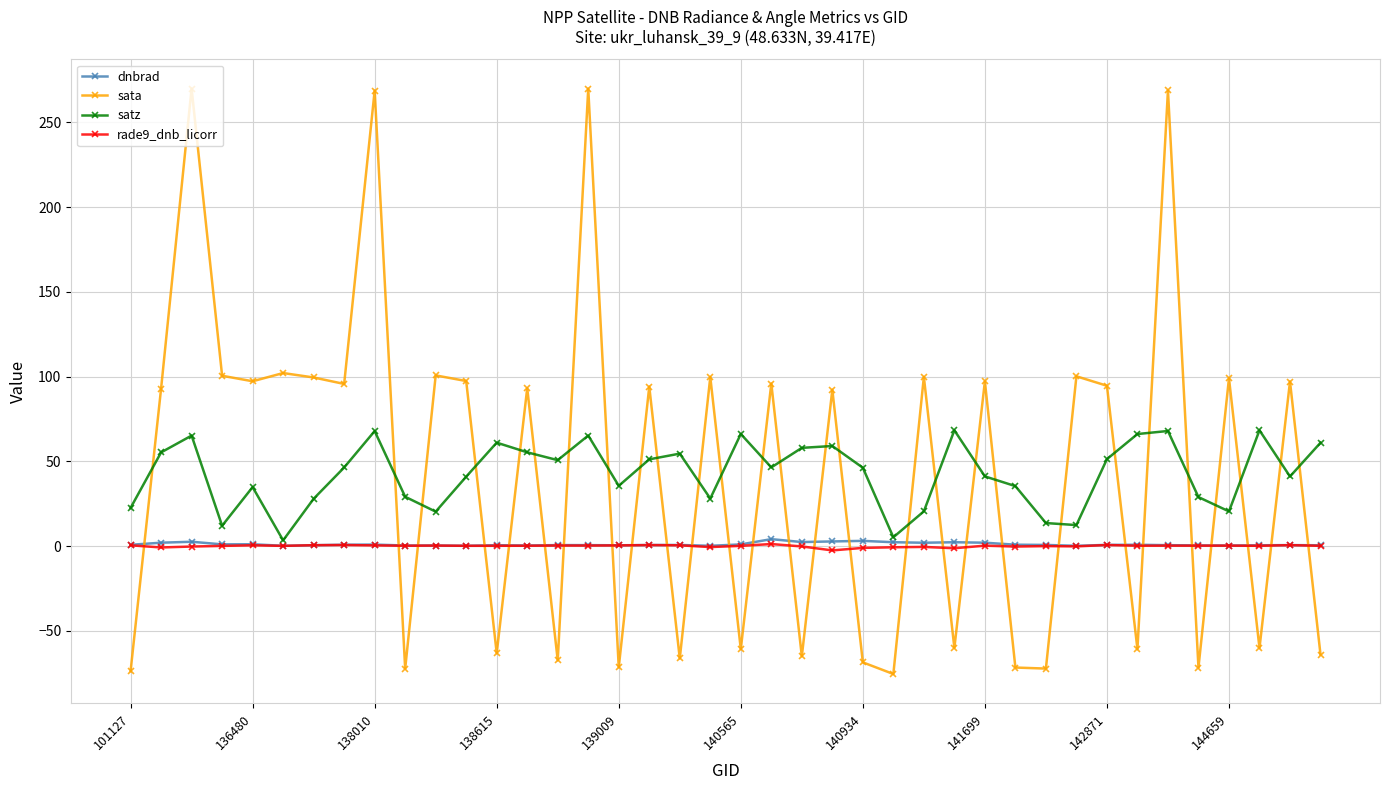

What is the highest value of the satz series?

68.3